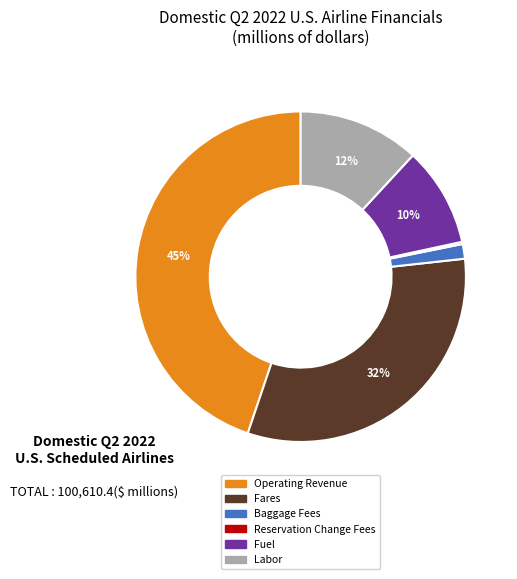

What percentage is the Operating Revenue slice, to the nearest percent?

45%